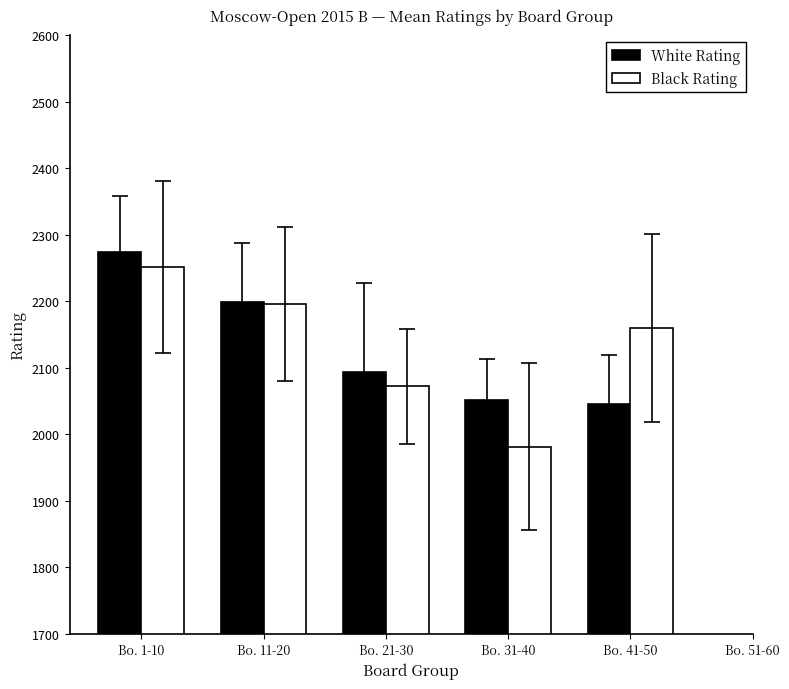

What are all the series names shown in the legend?

White Rating, Black Rating